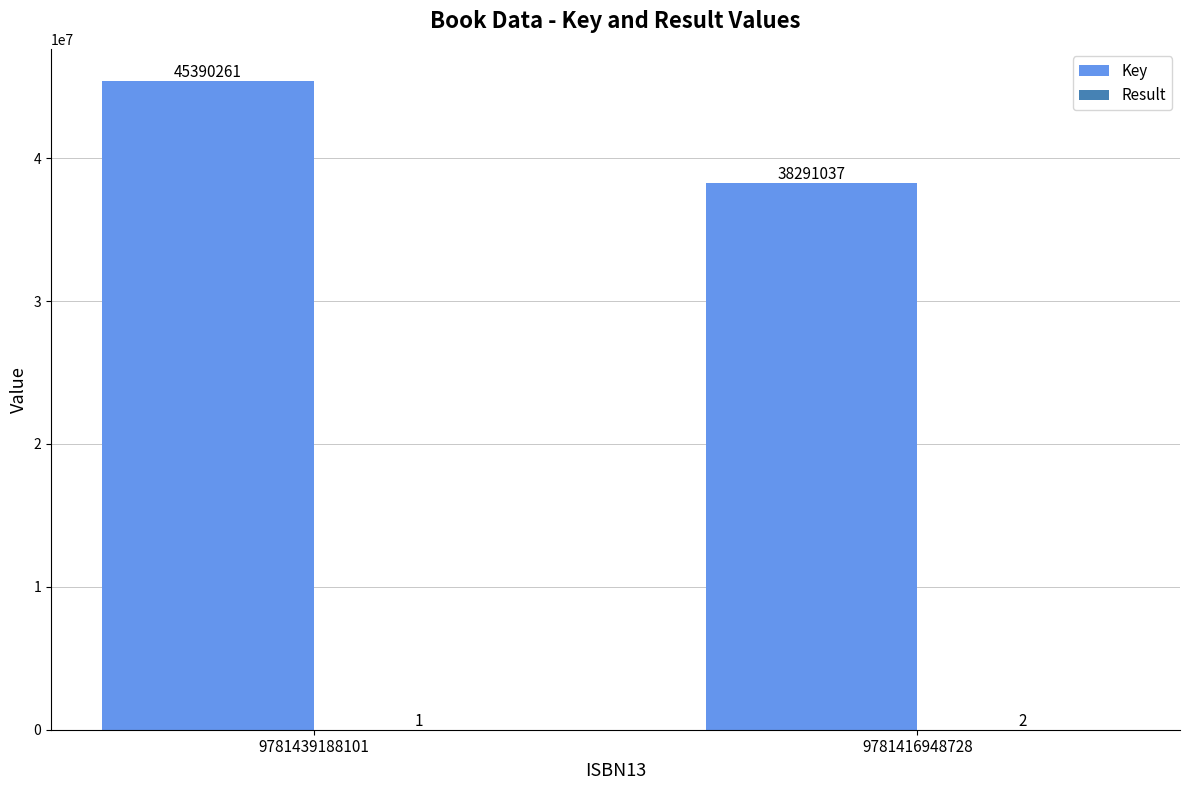

Which label corresponds to the largest value in the chart?

9781439188101